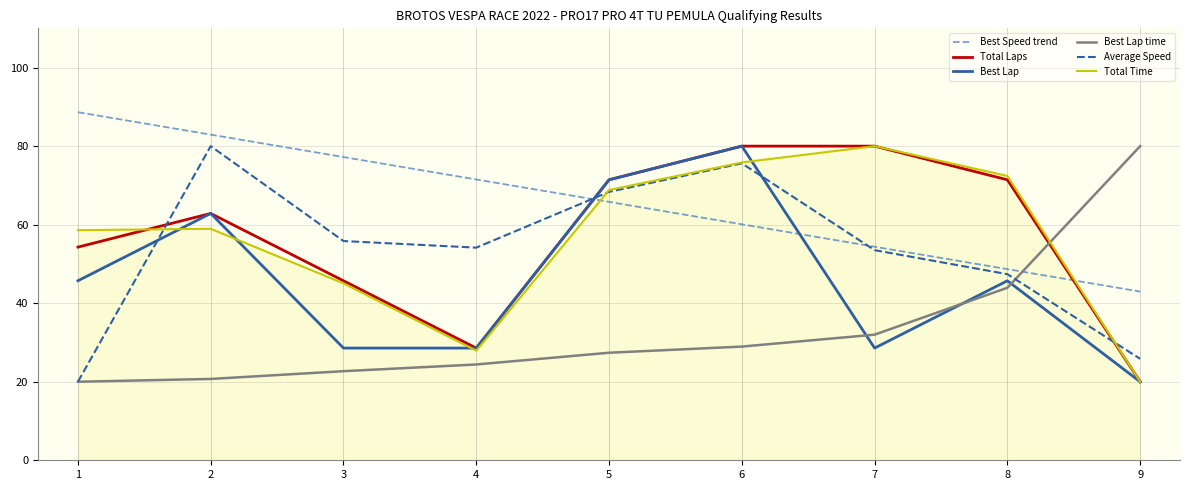

What is the difference between the highest and lowest values at 8?

28.5